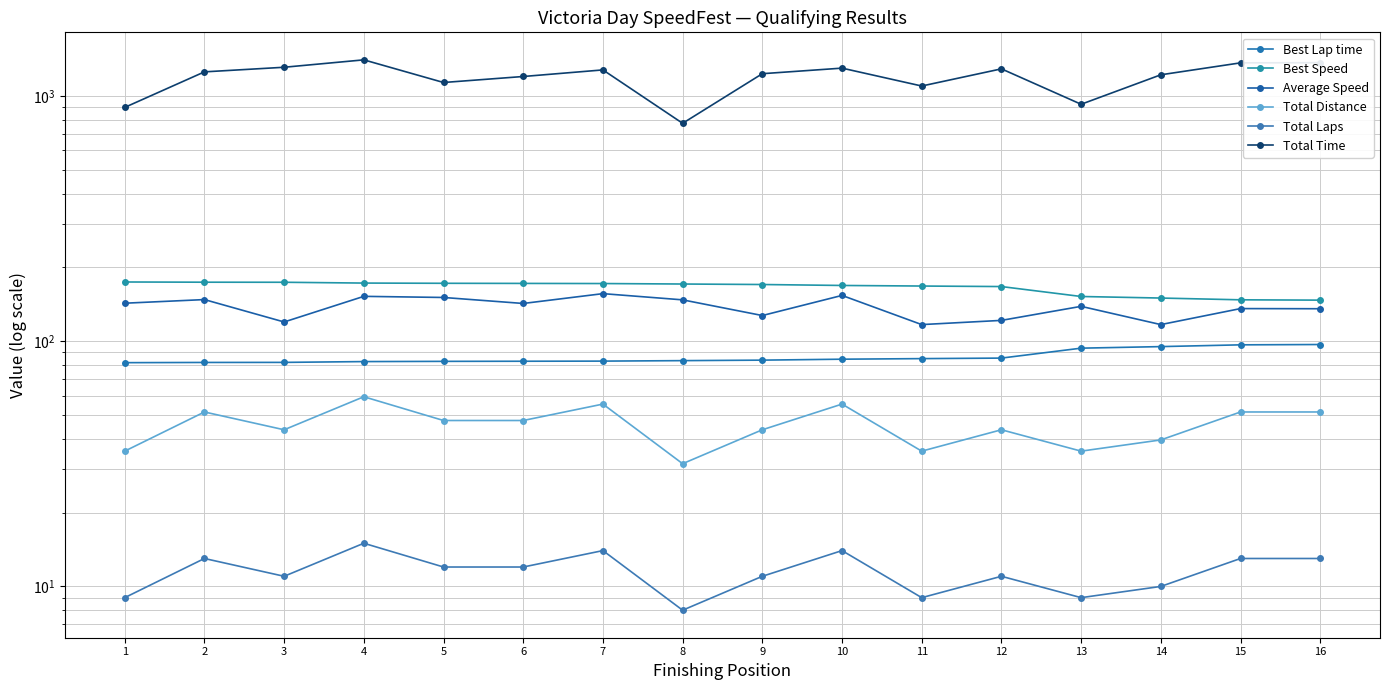

At which category does Total Distance reach its first local valley?

3